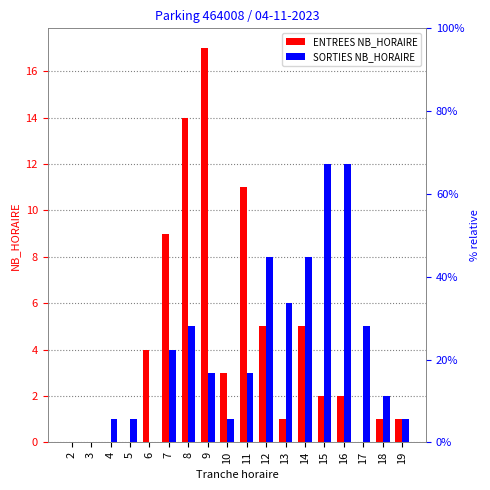

What is the sum of the SORTIES NB_HORAIRE values at 5 and 8?

6